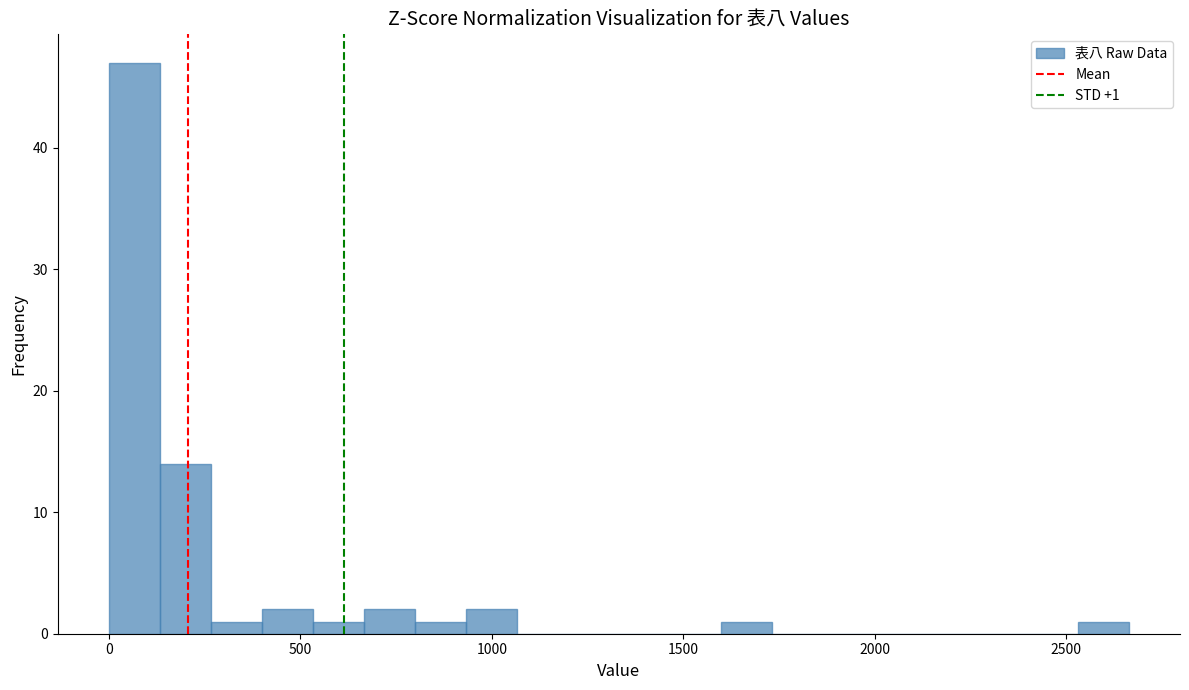

Read against the x-axis, roughly where is the centre of the tallest bar?

50